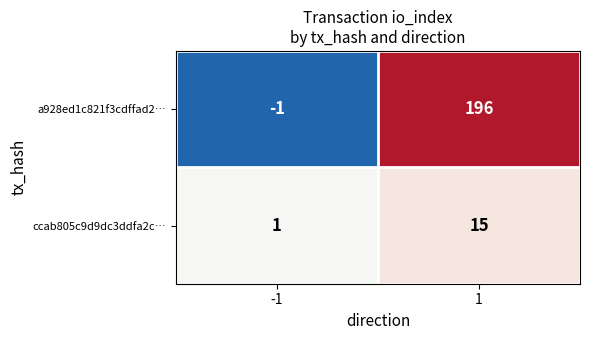

At -1, list the series in order from smallest to largest.

a928ed1c821f3cdffad2…, ccab805c9d9dc3ddfa2c…